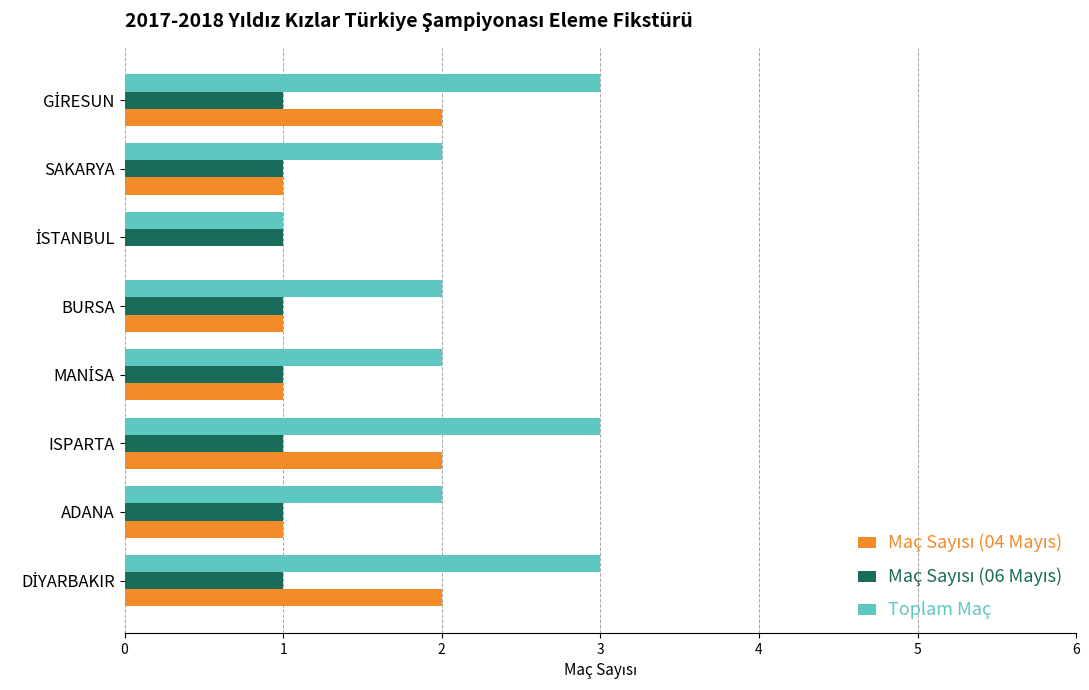

The Toplam Maç series shows 2 at BURSA. True or false?

True